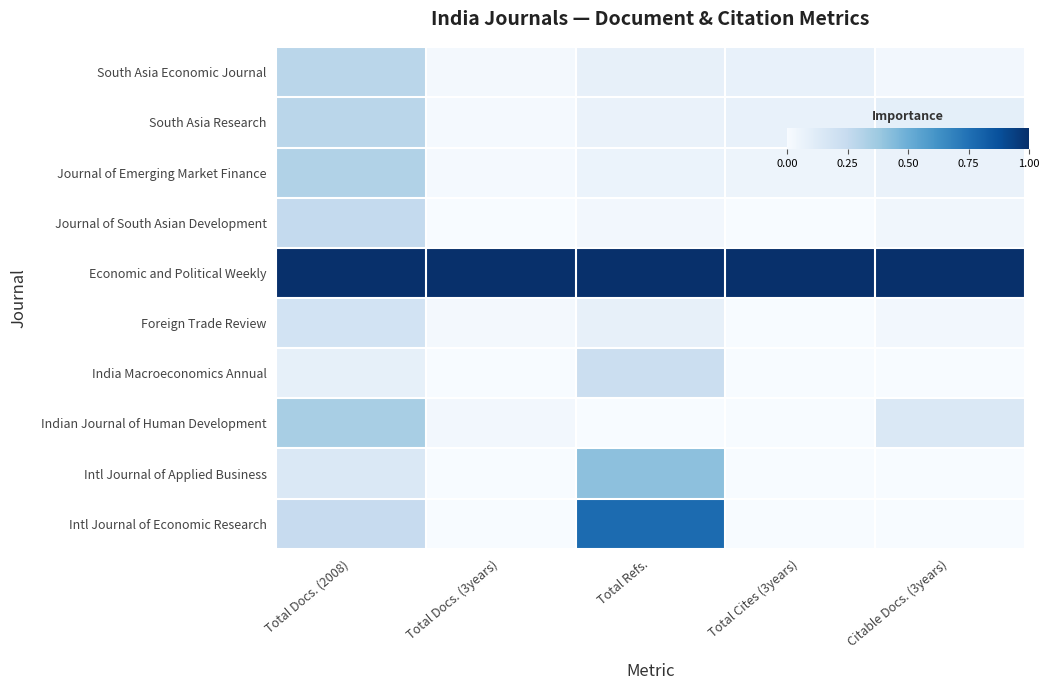

What is the spread (max minus min) of values at Total Cites (3years)?

1.0